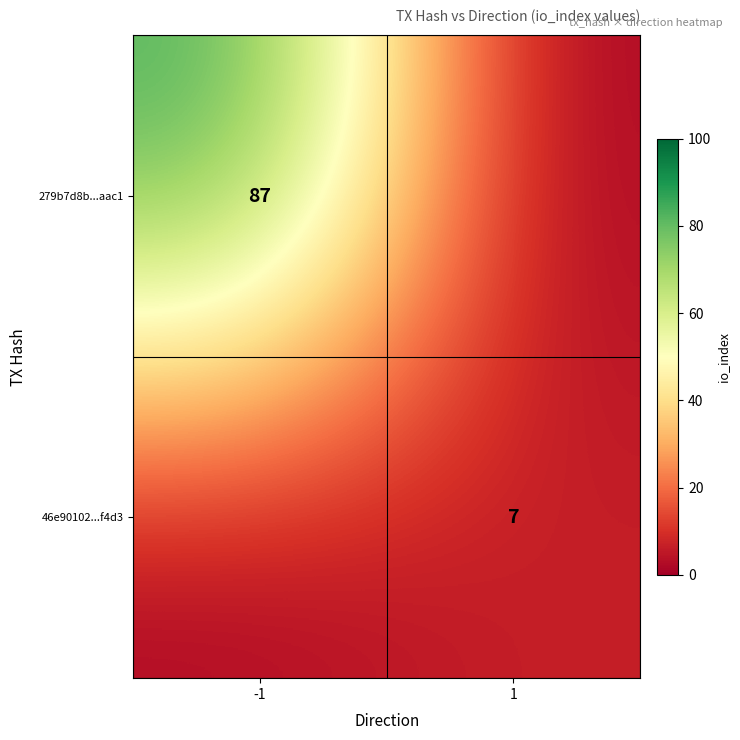

True or false: 46e90102...f4d3 has a value of 7 at 1.

True